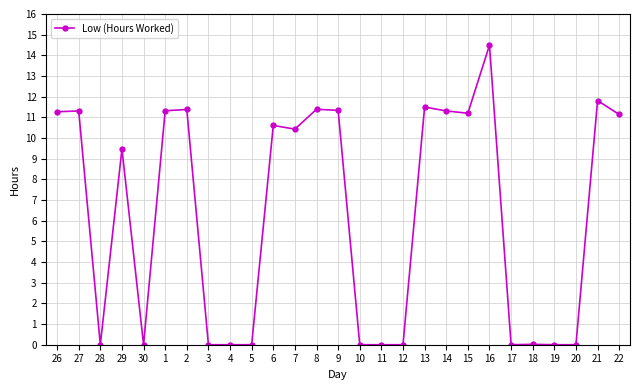

What position from the left is 22?

27